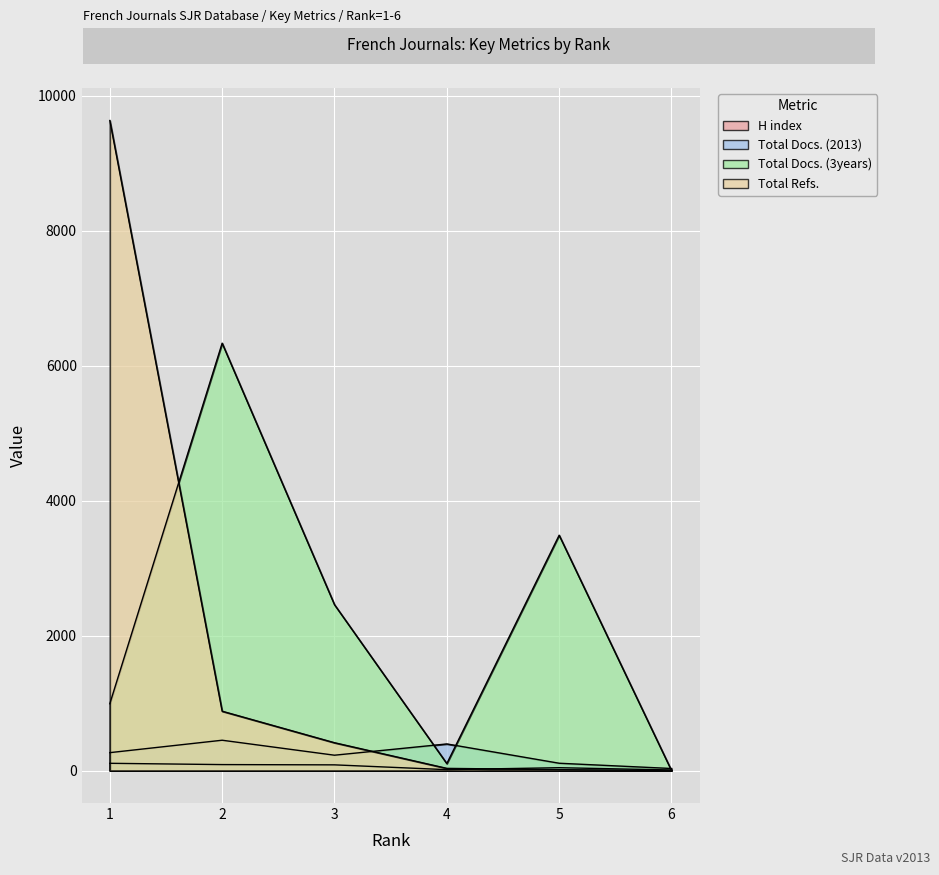

Does the chart display data point markers on the line(s)?

No